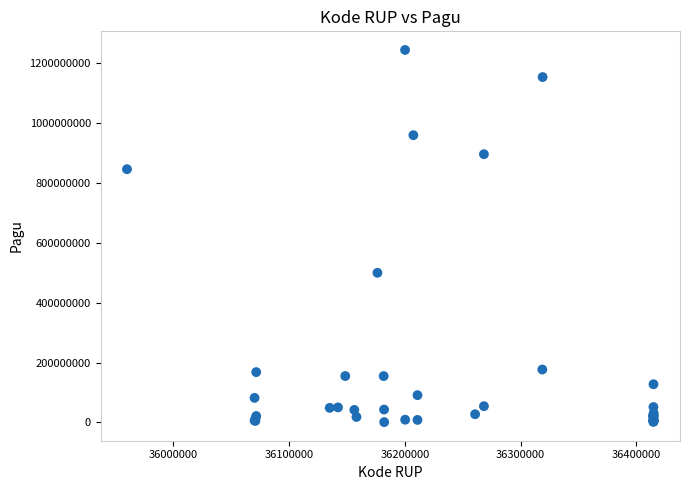

What Y value in the scatter plot is closest to 622840000?

499932000